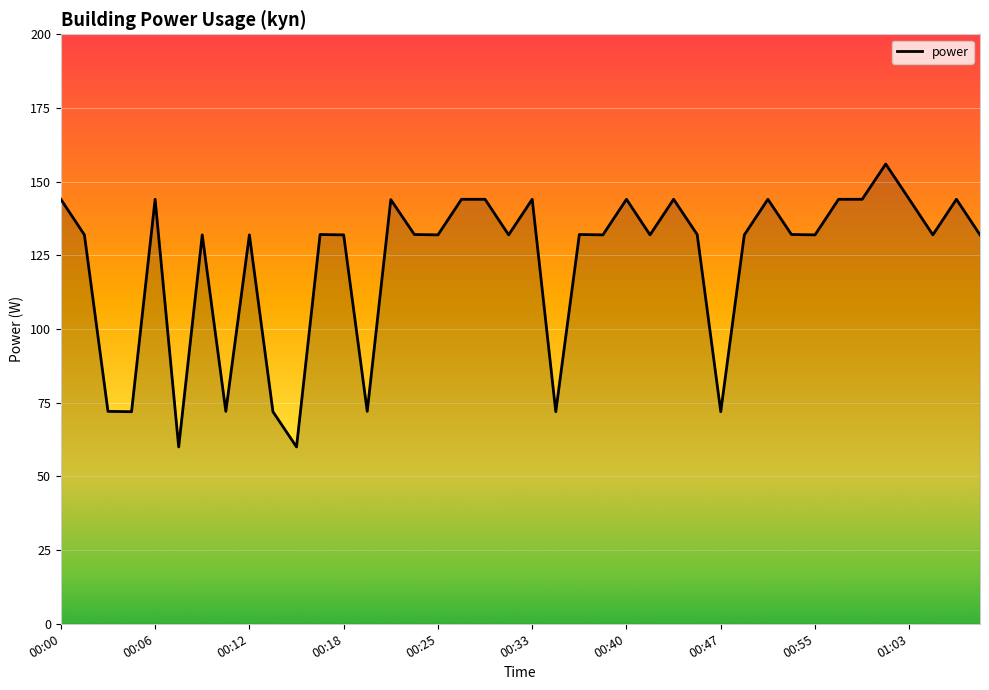

What is the difference between the second highest and second lowest values?

84.0